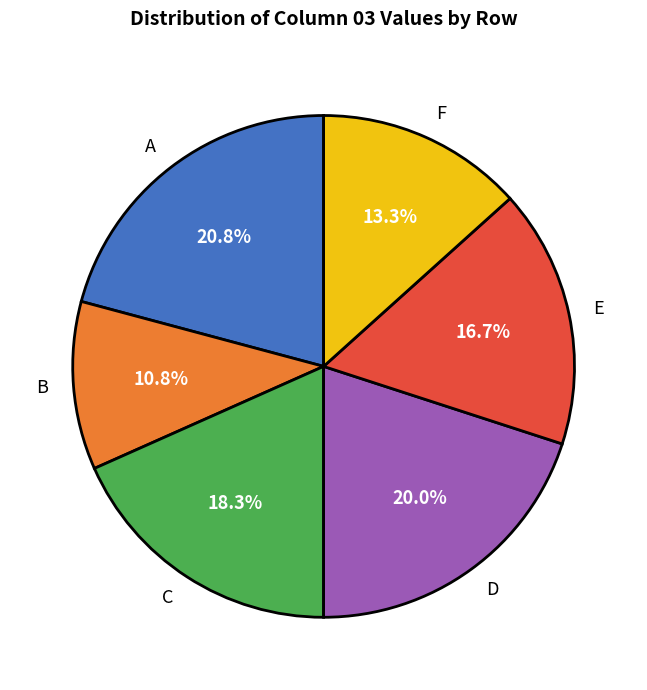

Between A and B, which is larger?

A